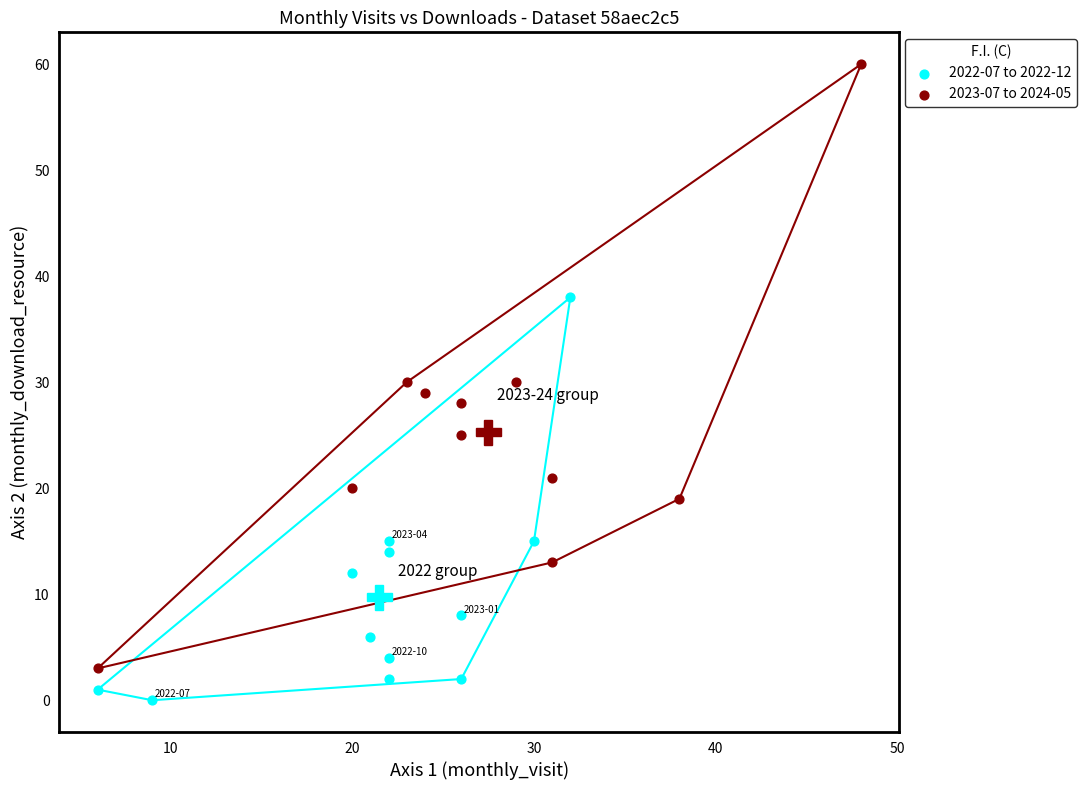

Which series contains the lowest Y value?

2022-07 to 2022-12